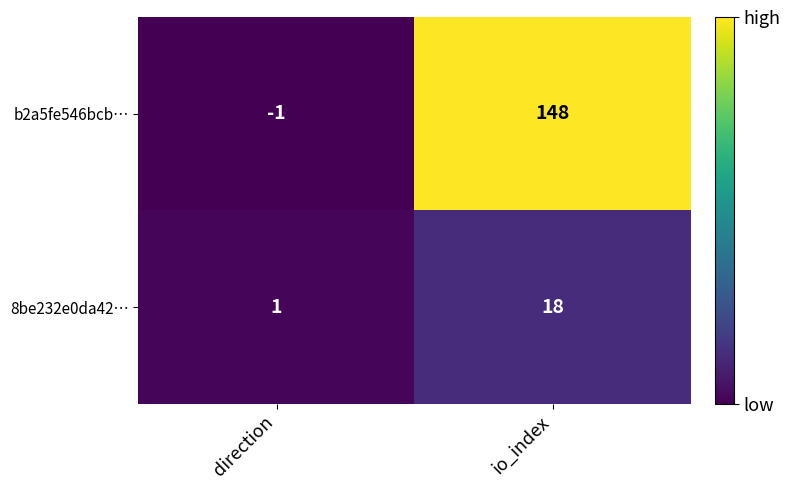

The b2a5fe546bcb… series shows -1 at direction. True or false?

True